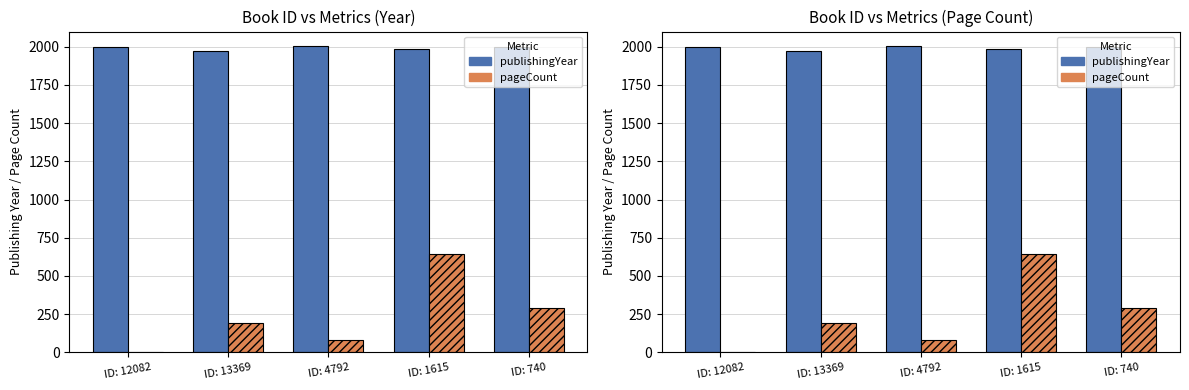

Which series has the largest total across all categories?

publishingYear